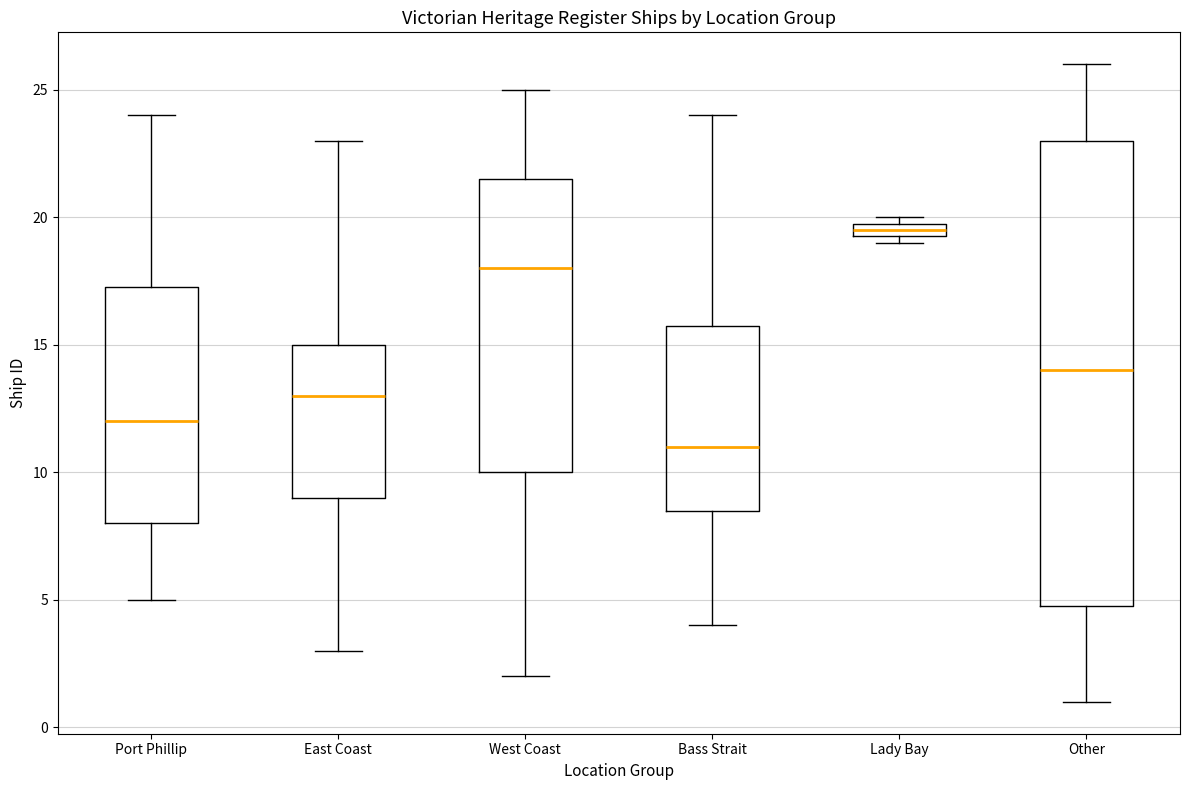

Which box is the tallest, from its lower edge to its upper edge?

Other